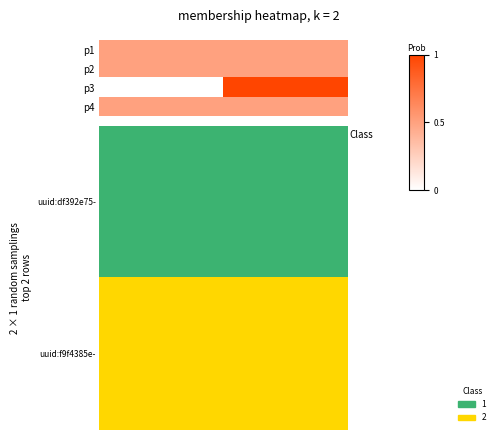

Which series has the largest total across all categories?

p1